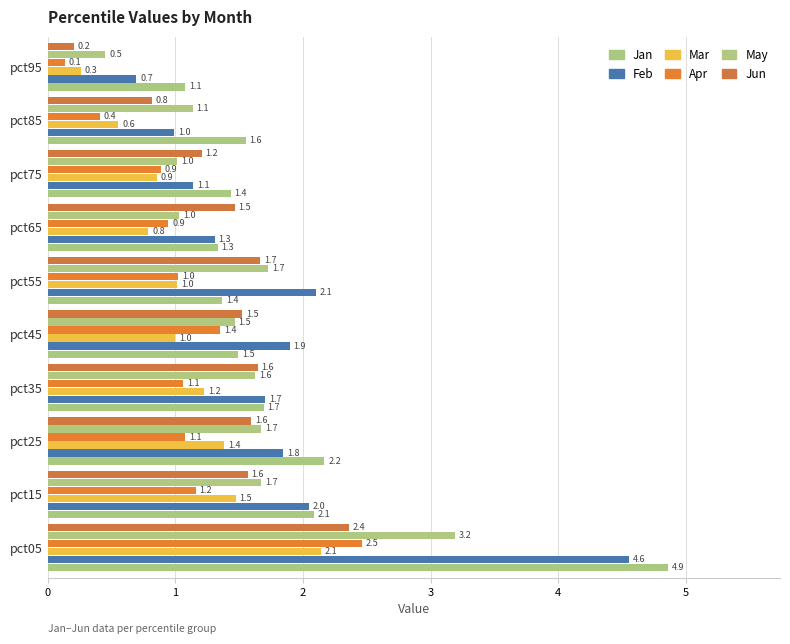

Which series has the largest range (max minus min)?

Feb